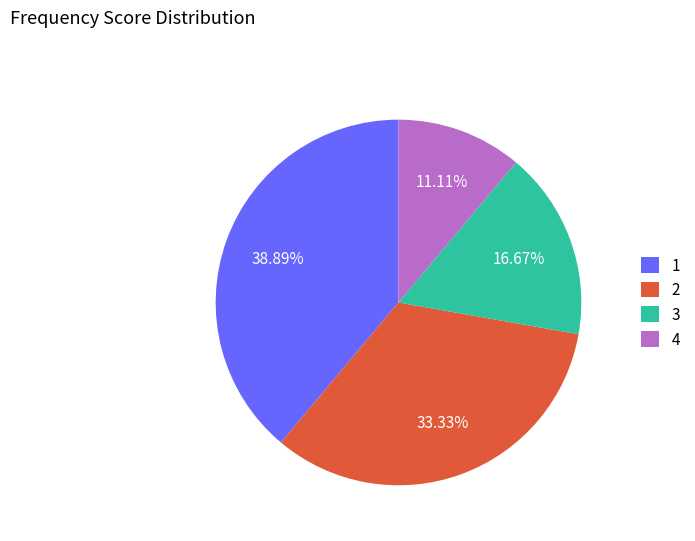

To the nearest percent, what is the difference between the largest and smallest slice percentages?

28%